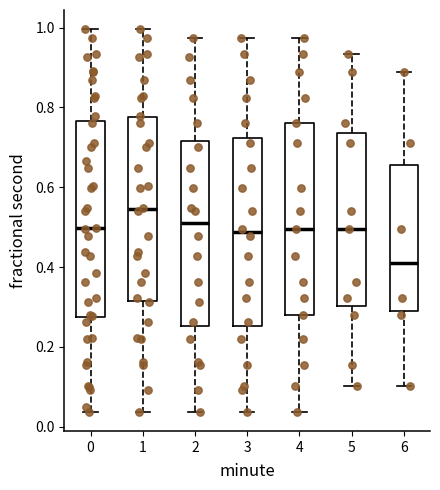

Reading left to right, read every box against the y-axis: the position of its median line, the range the box covers, and the ends of its whiskers. The values are not printed on the chart, so give them approximately, as read against the axis.

0: median 0.50, box 0.28 to 0.76, whiskers 0.04 to 1.00
1: median 0.54, box 0.32 to 0.78, whiskers 0.04 to 1.00
2: median 0.50, box 0.26 to 0.72, whiskers 0.04 to 0.98
3: median 0.48, box 0.26 to 0.72, whiskers 0.04 to 0.98
4: median 0.50, box 0.28 to 0.76, whiskers 0.04 to 0.98
5: median 0.50, box 0.30 to 0.74, whiskers 0.10 to 0.94
6: median 0.40, box 0.30 to 0.66, whiskers 0.10 to 0.88